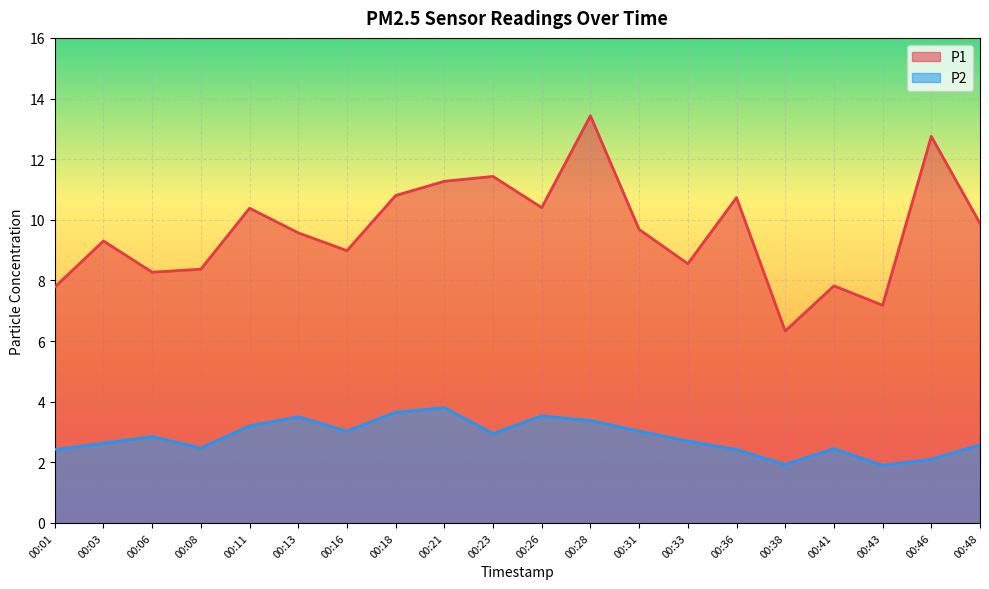

How many interior local peaks does the P1 series have?

7